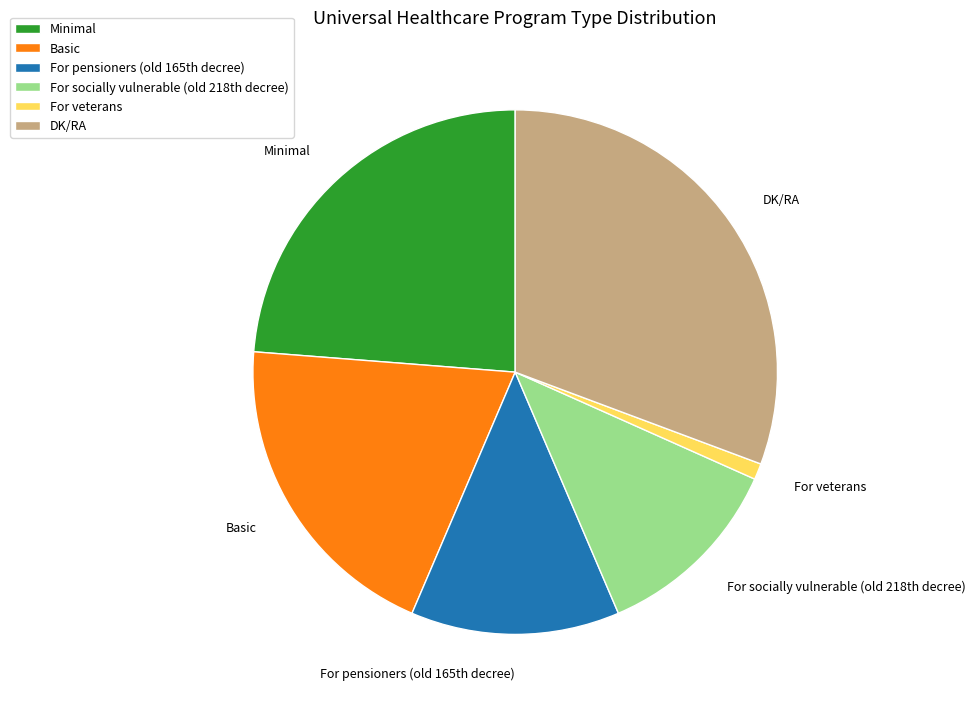

Rank the categories by value from highest to lowest.

DK/RA, Minimal, Basic, For pensioners (old 165th decree), For socially vulnerable (old 218th decree), For veterans